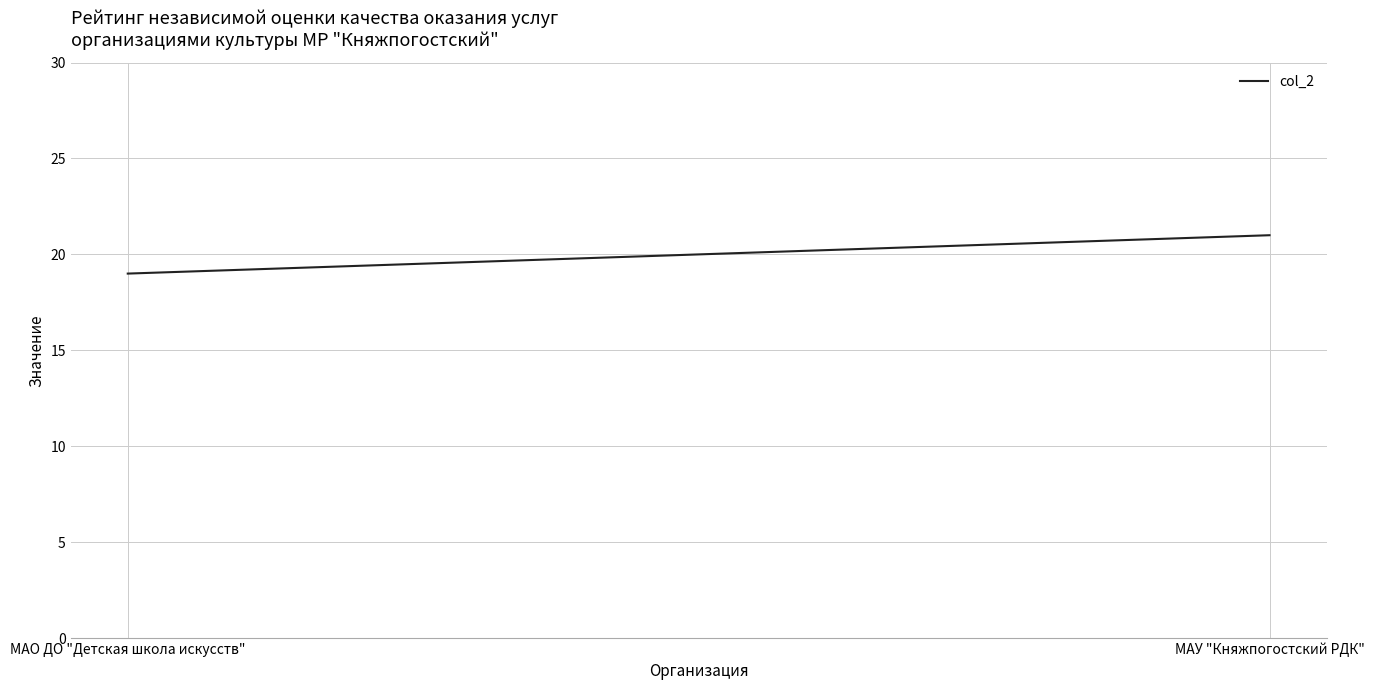

Read the value at МАО ДО "Детская школа искусств".

19